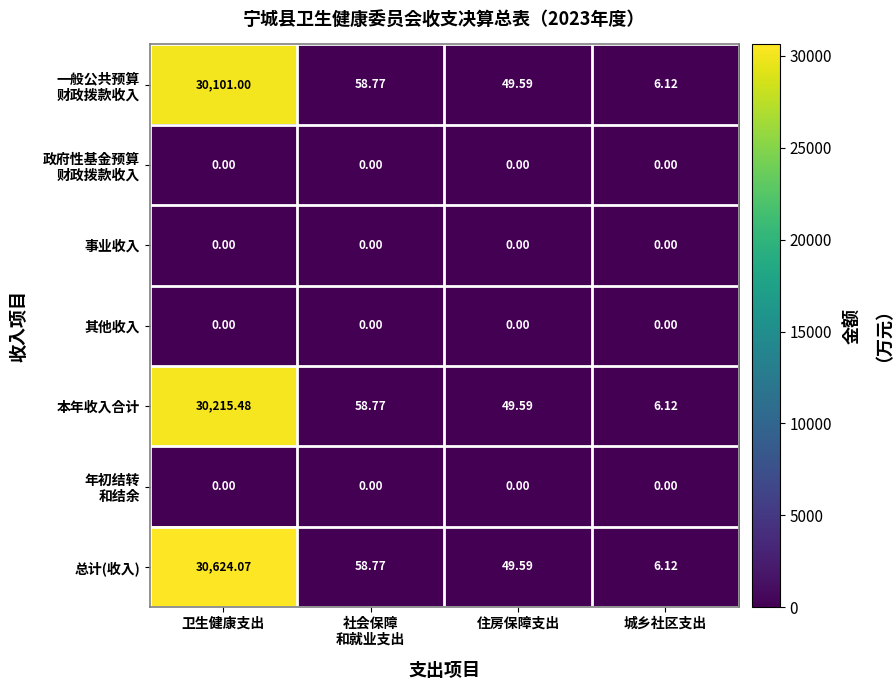

Which series has the largest range (max minus min)?

总计(收入)